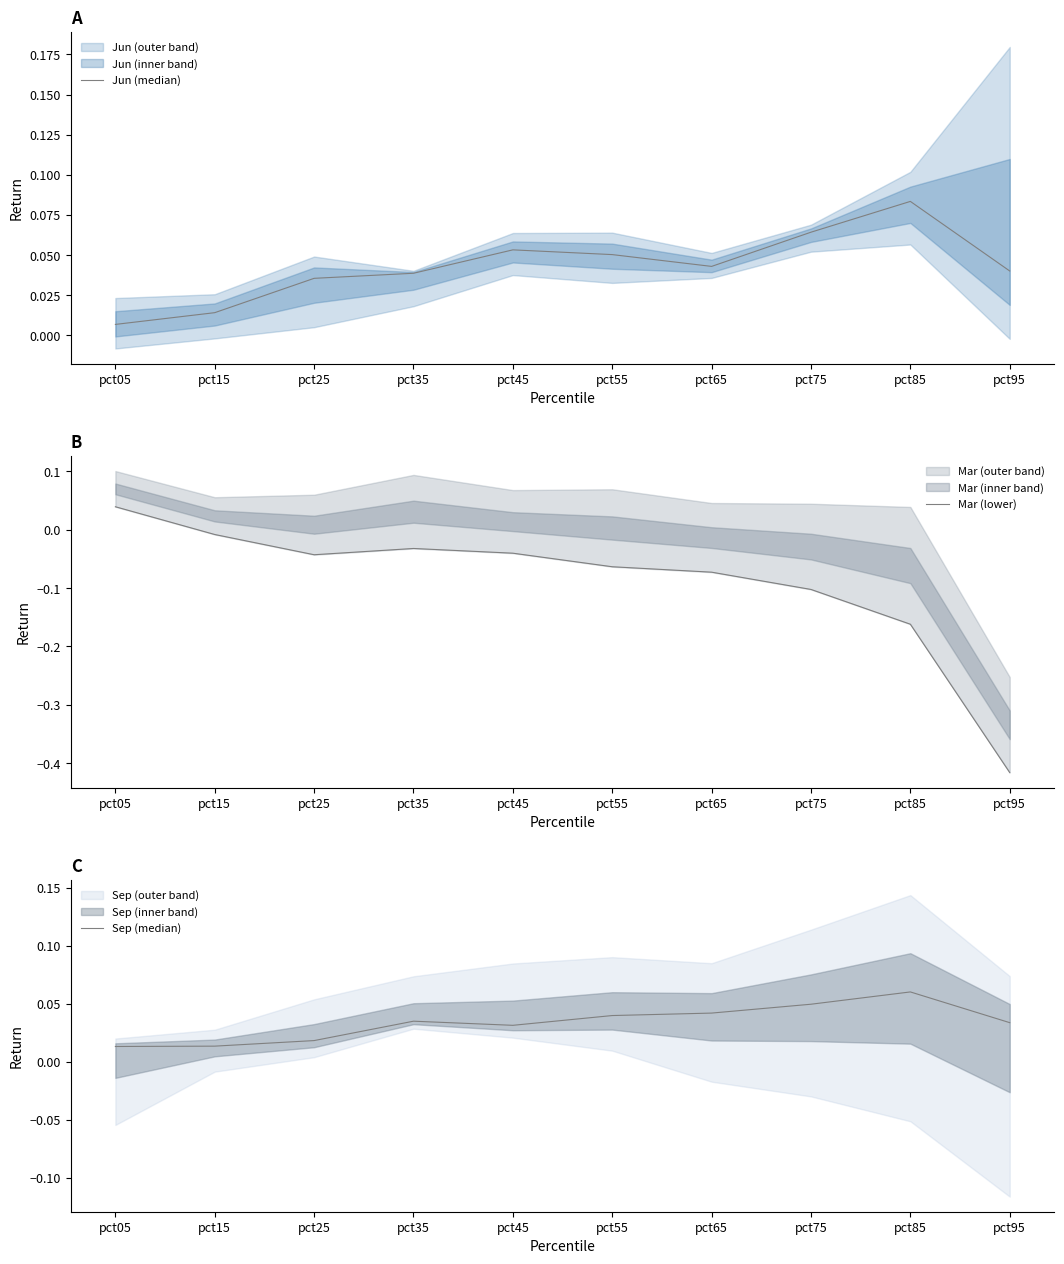

At which label does Sep (median) reach its peak?

pct85